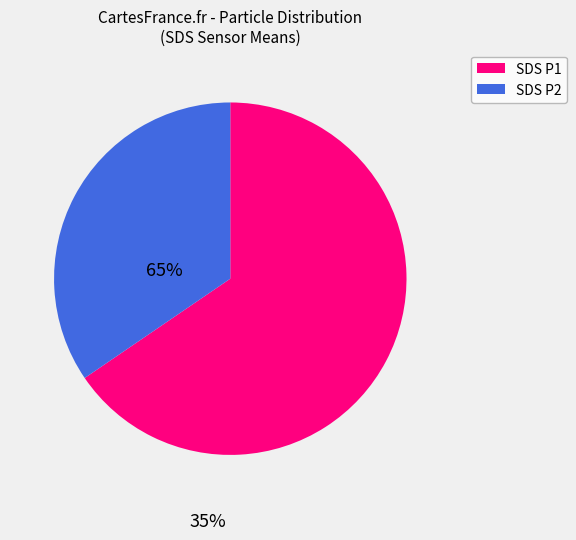

How many slices are in this pie chart?

2